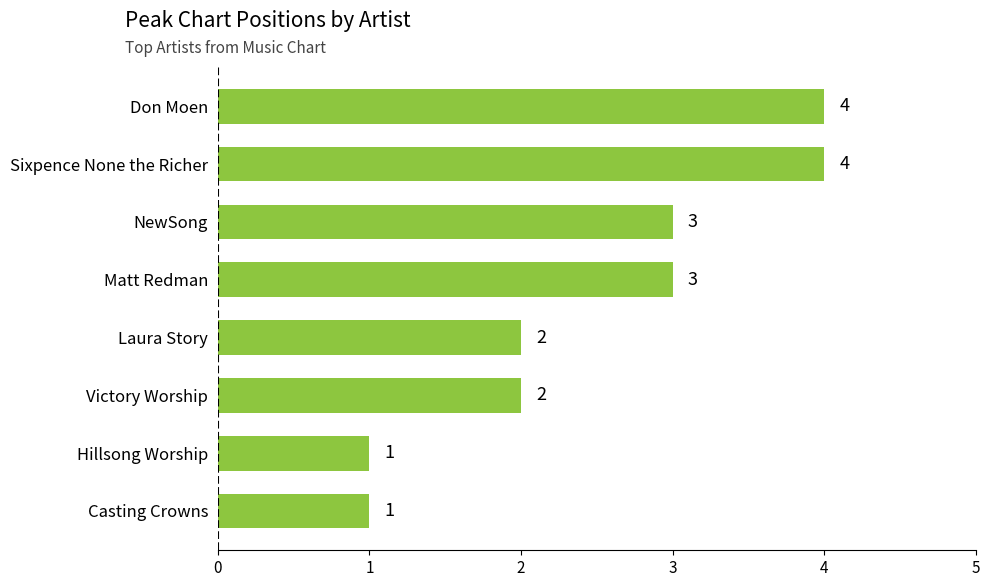

The chart shows a value of 7 at Don Moen. True or false?

False